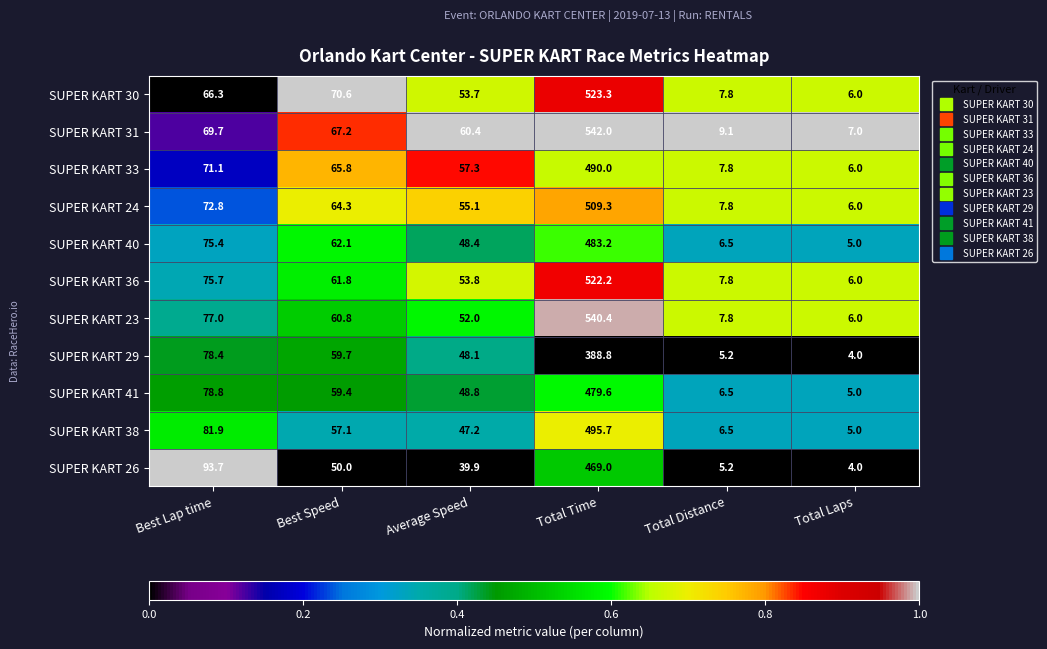

What is the approximate value of SUPER KART 31 at Total Distance?

9.1